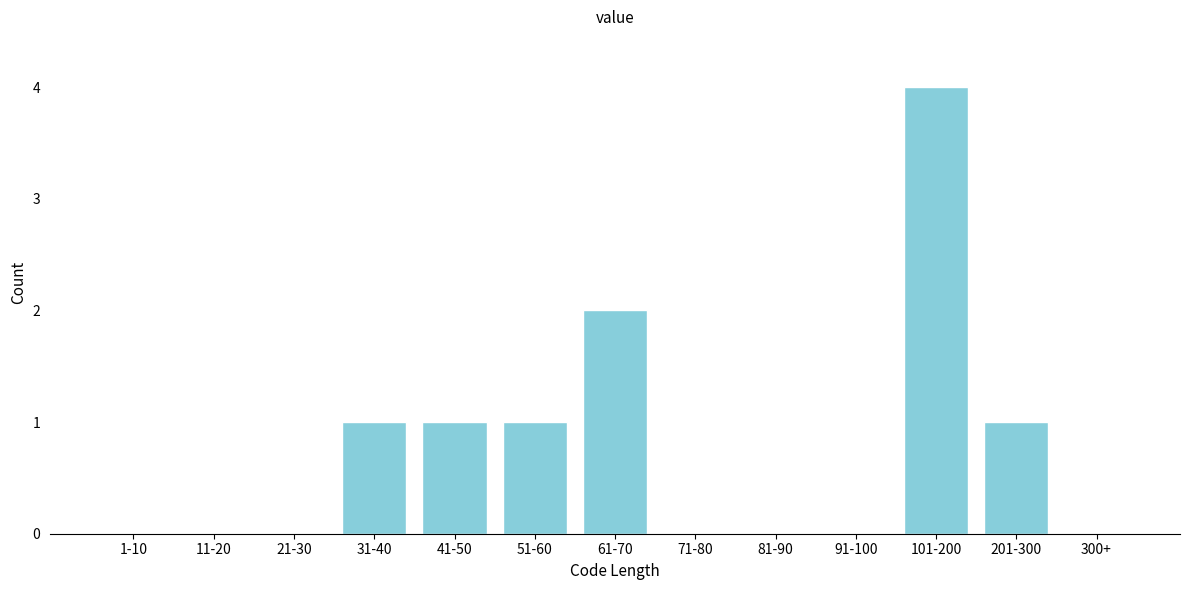

Reading left to right, extract all data points from this chart.

1-10=0	11-20=0	21-30=0	31-40=1	41-50=1	51-60=1	61-70=2	71-80=0	81-90=0	91-100=0	101-200=4	201-300=1	300+=0